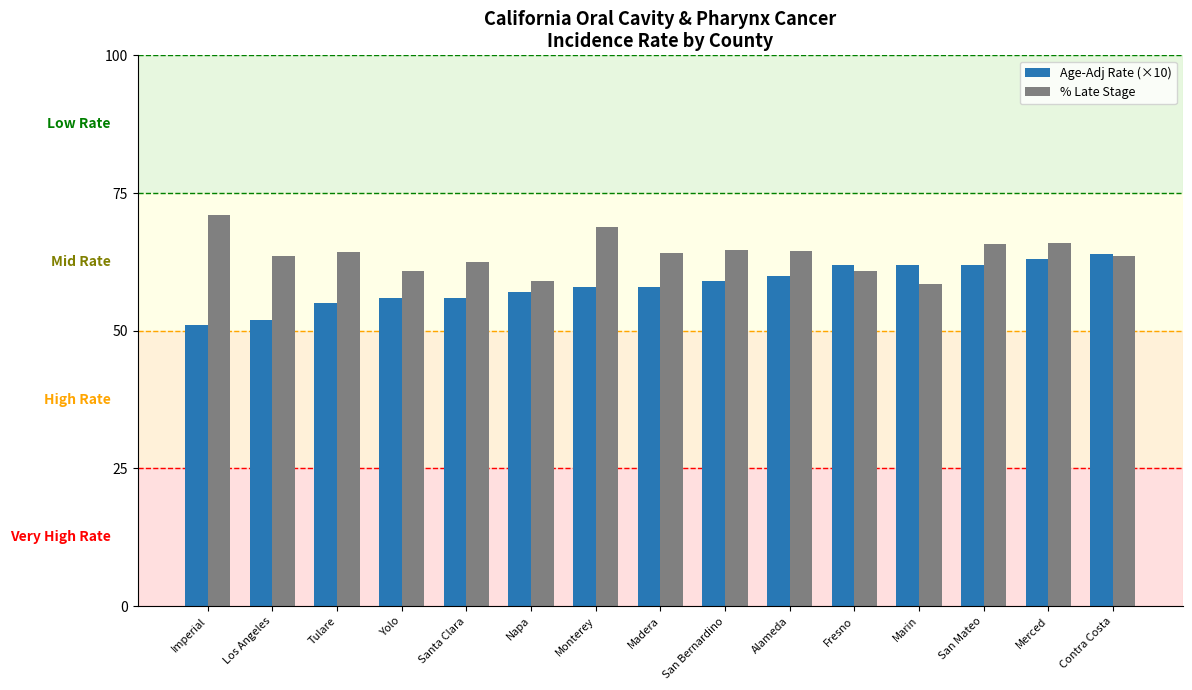

What is the difference between the maximum and minimum values in the % Late Stage series?

12.6